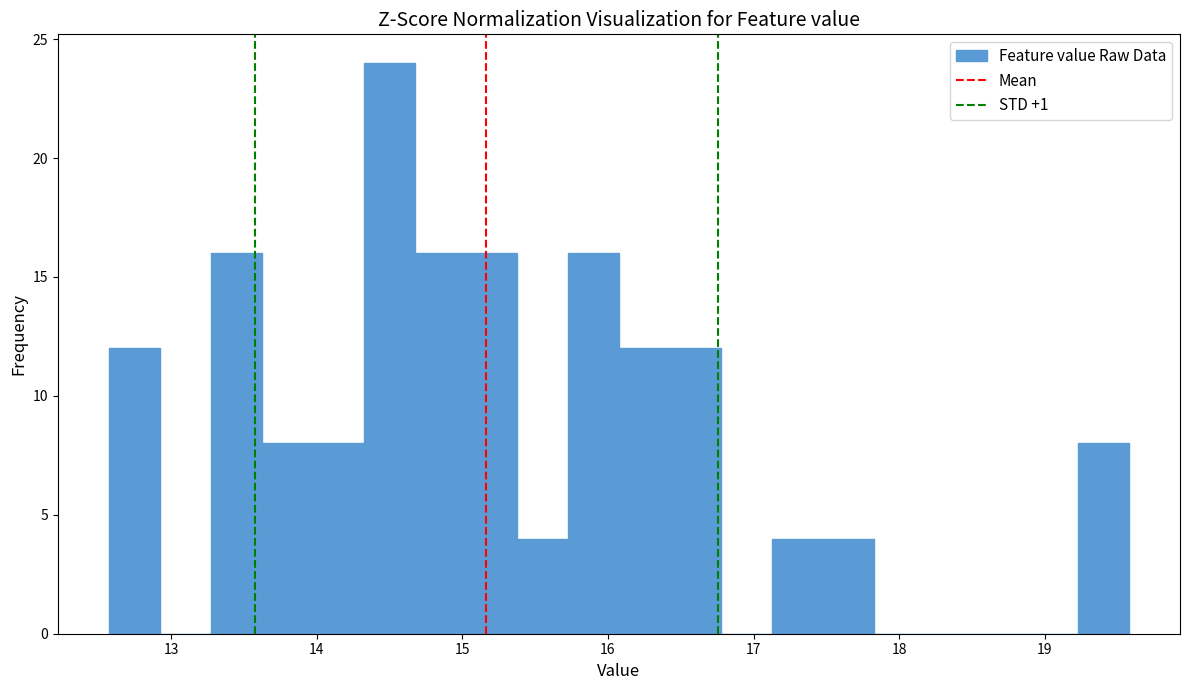

Read against the x-axis, roughly where is the centre of the tallest bar?

14.5